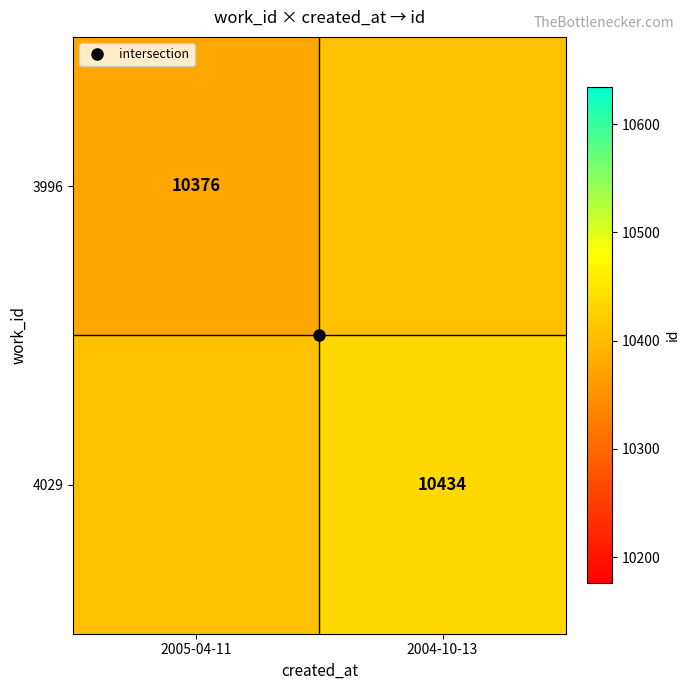

At which label does 4029 reach its peak?

2004-10-13